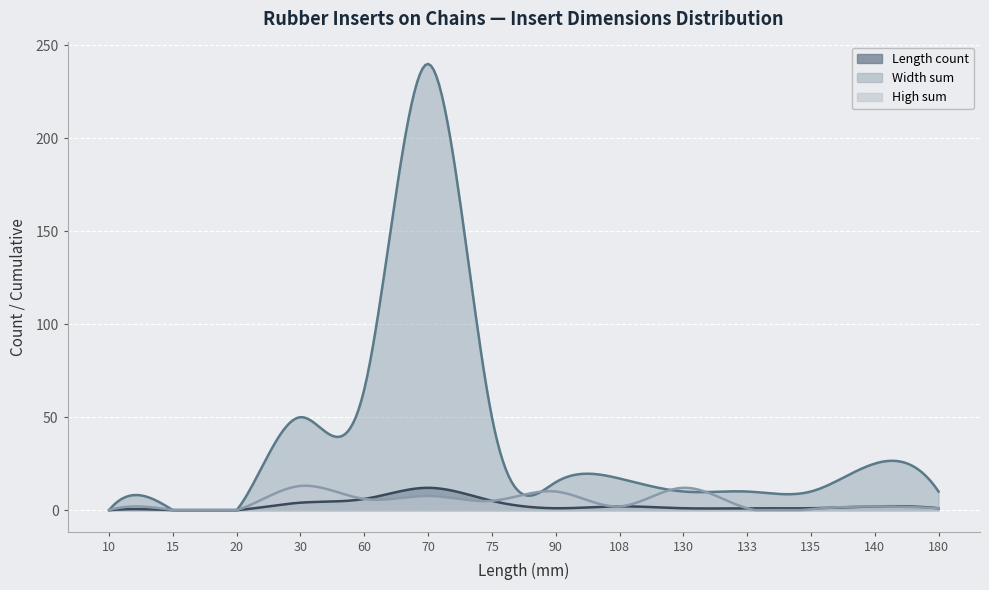

Which series has the largest range (max minus min)?

Width sum